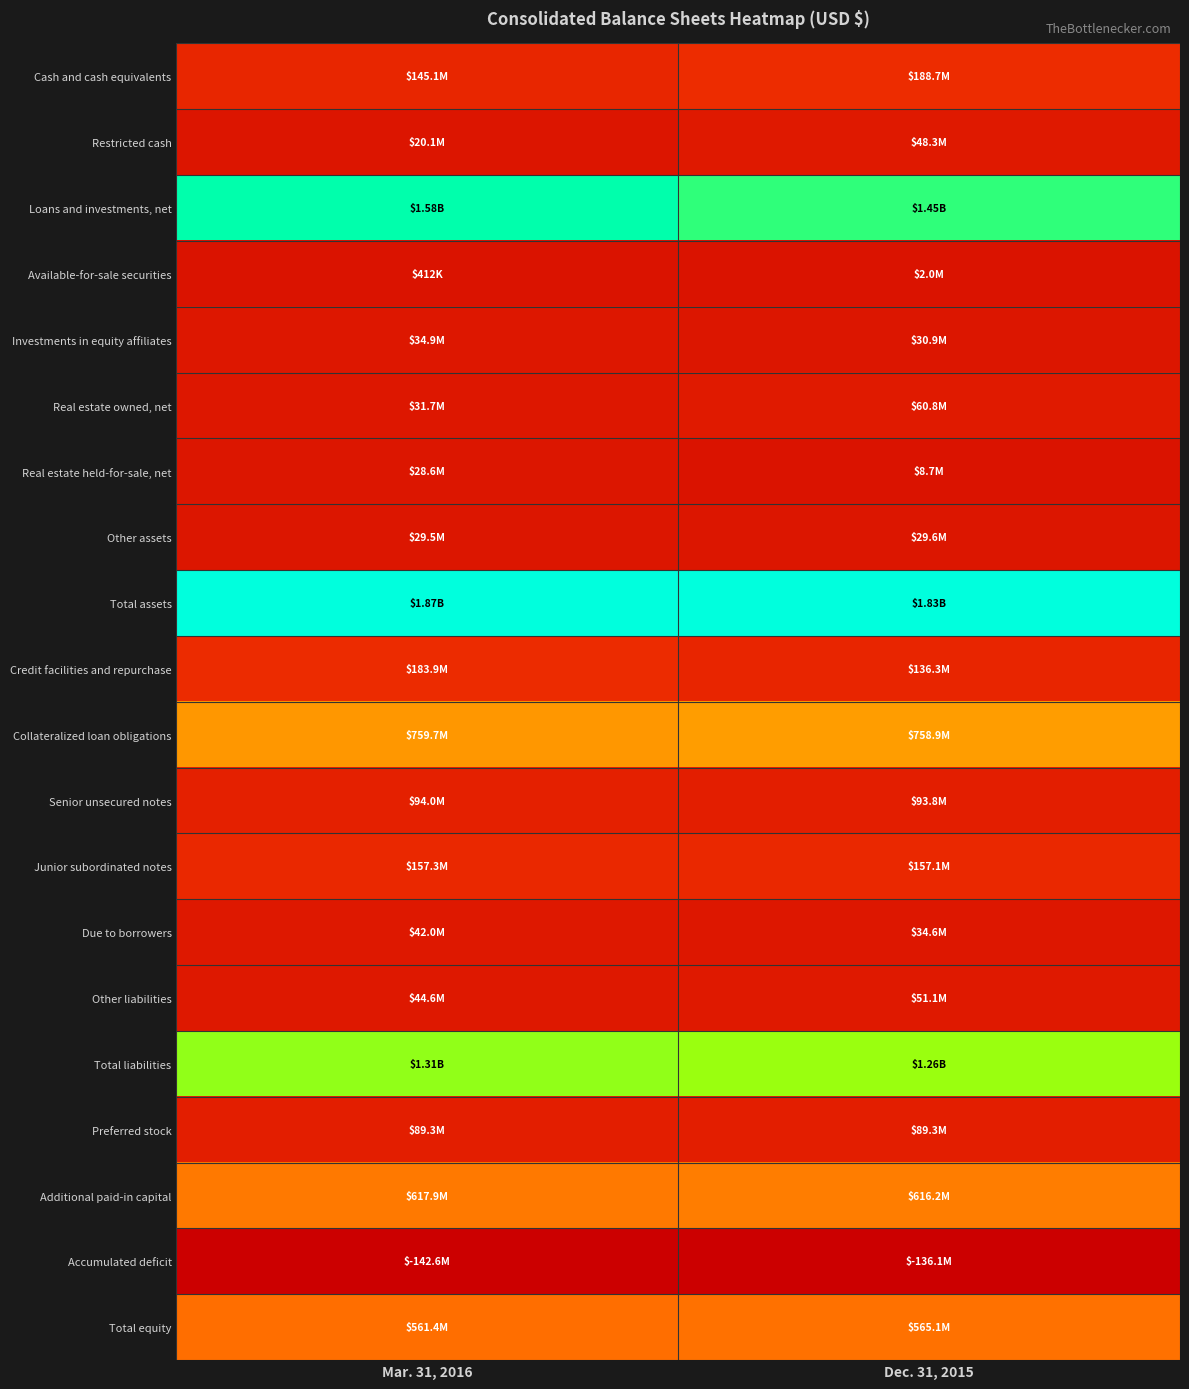

Reading left to right, list all the values displayed in this chart.

Cash and cash equivalents: Mar. 31, 2016=0.1	Dec. 31, 2015=0.2
Restricted cash: Mar. 31, 2016=0.1	Dec. 31, 2015=0.1
Loans and investments, net: Mar. 31, 2016=0.9	Dec. 31, 2015=0.8
Available-for-sale securities: Mar. 31, 2016=0.1	Dec. 31, 2015=0.1
Investments in equity affiliates: Mar. 31, 2016=0.1	Dec. 31, 2015=0.1
Real estate owned, net: Mar. 31, 2016=0.1	Dec. 31, 2015=0.1
Real estate held-for-sale, net: Mar. 31, 2016=0.1	Dec. 31, 2015=0.1
Other assets: Mar. 31, 2016=0.1	Dec. 31, 2015=0.1
Total assets: Mar. 31, 2016=1.0	Dec. 31, 2015=1.0
Credit facilities and repurchase: Mar. 31, 2016=0.2	Dec. 31, 2015=0.1
Collateralized loan obligations: Mar. 31, 2016=0.4	Dec. 31, 2015=0.5
Senior unsecured notes: Mar. 31, 2016=0.1	Dec. 31, 2015=0.1
Junior subordinated notes: Mar. 31, 2016=0.1	Dec. 31, 2015=0.1
Due to borrowers: Mar. 31, 2016=0.1	Dec. 31, 2015=0.1
Other liabilities: Mar. 31, 2016=0.1	Dec. 31, 2015=0.1
Total liabilities: Mar. 31, 2016=0.7	Dec. 31, 2015=0.7
Preferred stock: Mar. 31, 2016=0.1	Dec. 31, 2015=0.1
Additional paid-in capital: Mar. 31, 2016=0.4	Dec. 31, 2015=0.4
Accumulated deficit: Mar. 31, 2016=0.0	Dec. 31, 2015=0.0
Total equity: Mar. 31, 2016=0.3	Dec. 31, 2015=0.4